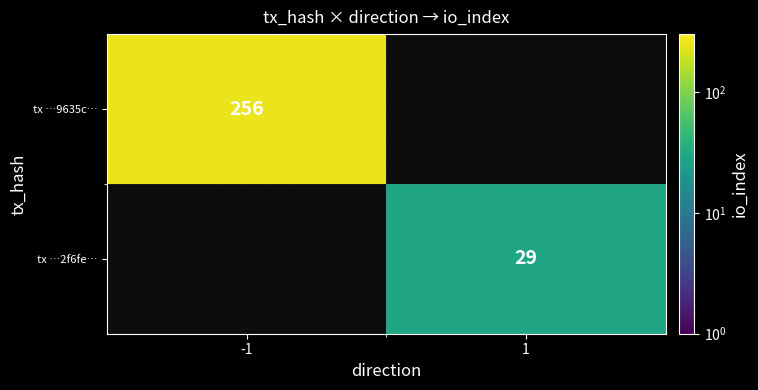

The value of tx …9635c… at -1 is 384. True or false?

False